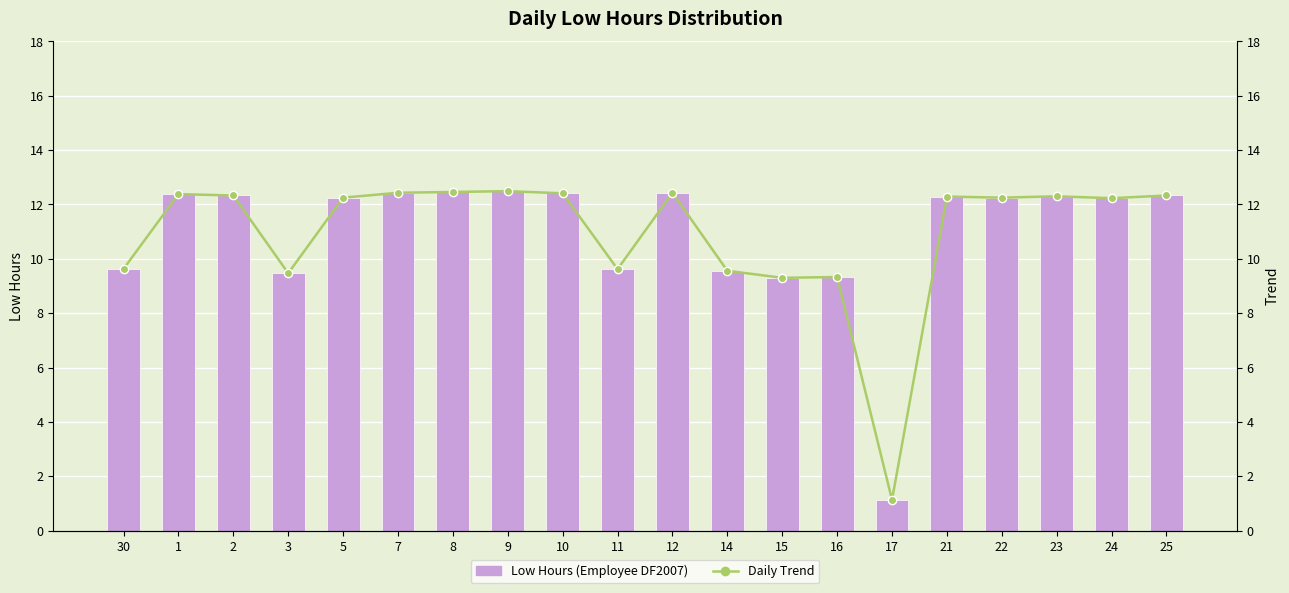

What is the lowest value of the Daily Trend series?

1.1